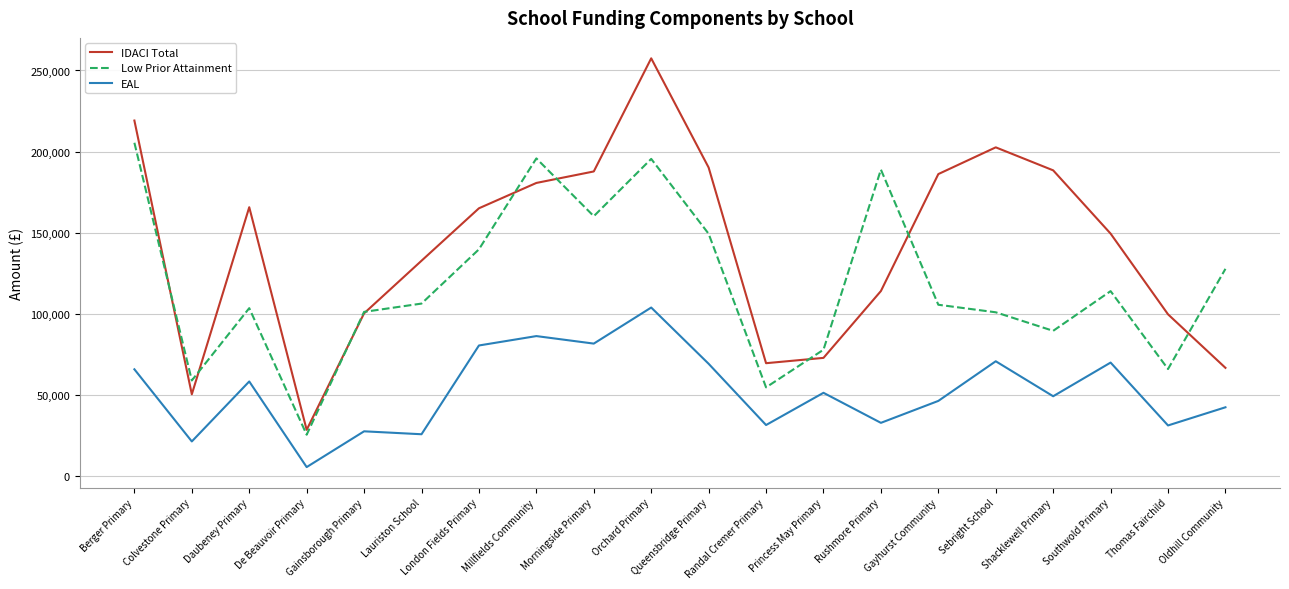

List the series in order of their overall mean, highest first.

IDACI Total, Low Prior Attainment, EAL